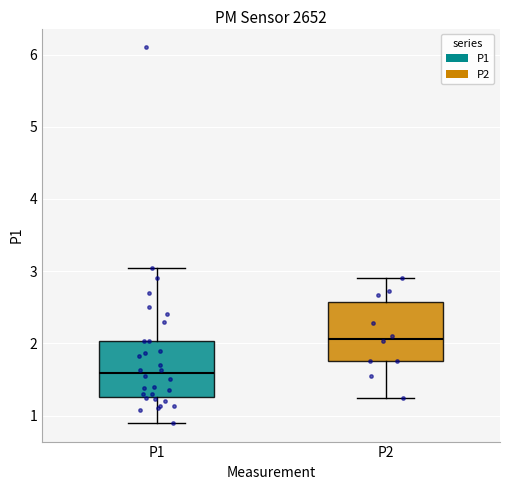

Reading left to right, transcribe this box plot: for each box, give where its median line is, the range the box spans, and where its two whiskers end, as read against the y-axis. The values are not printed on the chart, so give them approximately, as read against the axis.

P1: median 1.6, box 1.3 to 2.0, whiskers 0.9 to 3.1
P2: median 2.1, box 1.8 to 2.6, whiskers 1.3 to 2.9